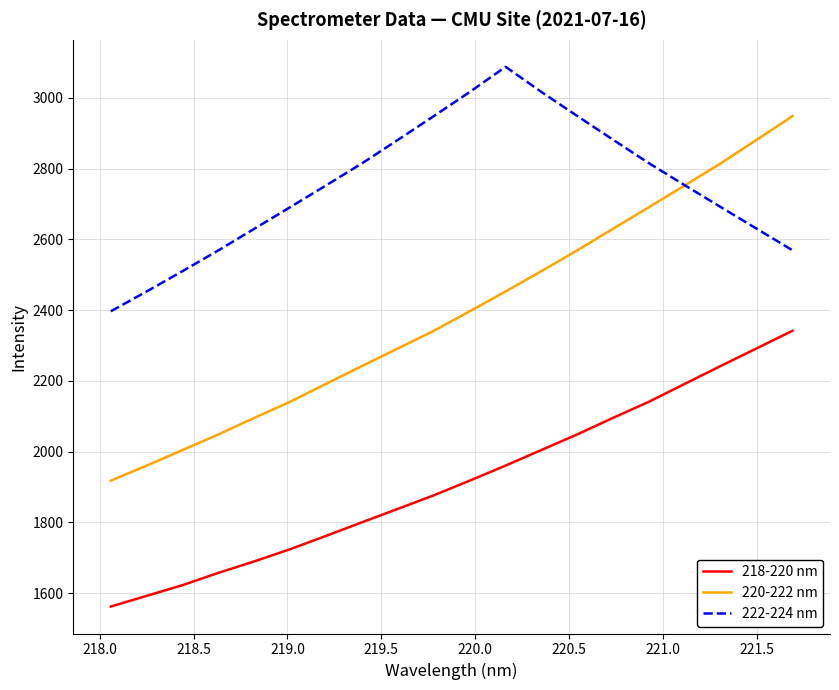

Which series has the largest range (max minus min)?

220-222 nm